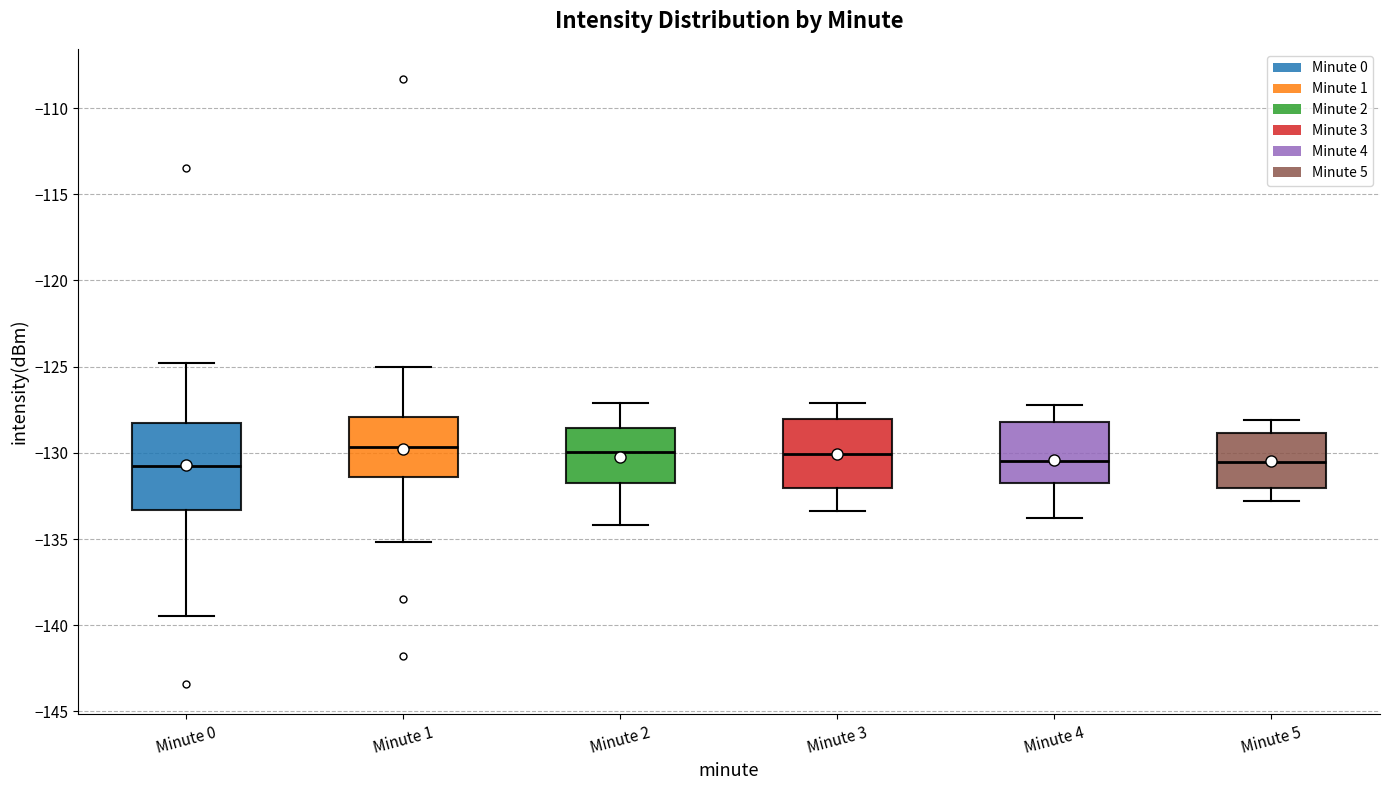

Where does the median line of the box for Minute 1 sit on the y-axis? The values are not printed on the chart, so give them approximately, as read against the axis.

-129.5